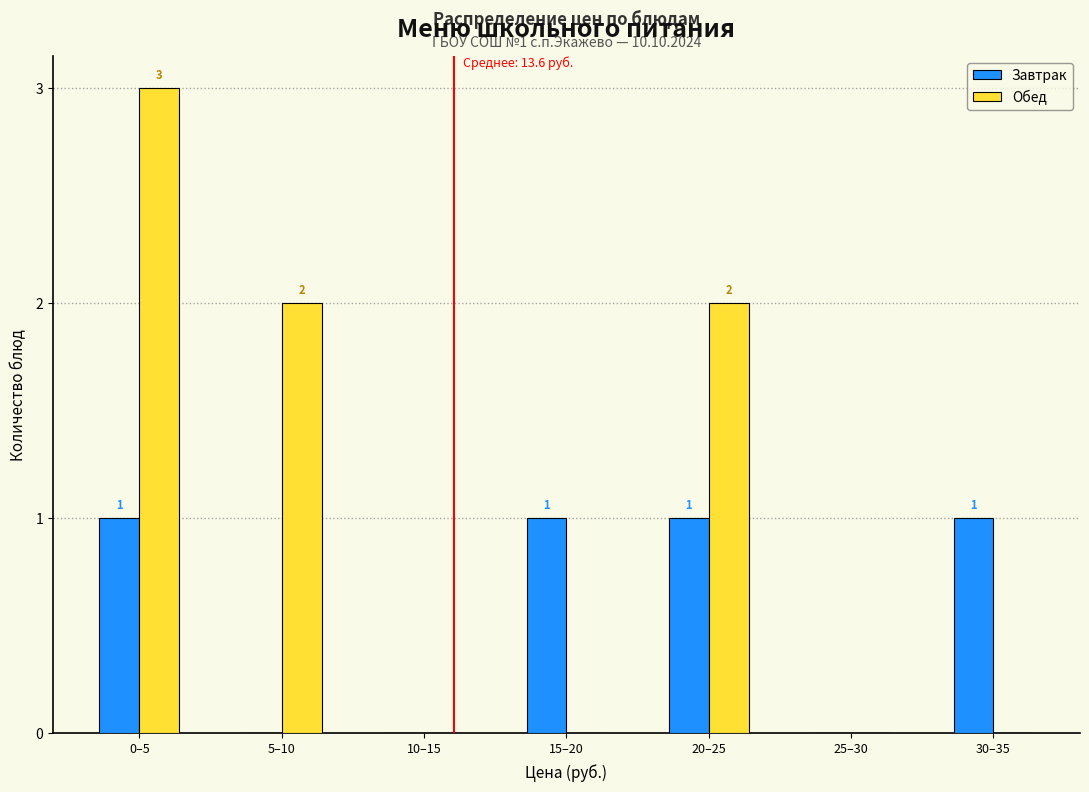

Reading left to right, extract all data points from this chart.

Завтрак: 0–5=1	5–10=0	10–15=0	15–20=1	20–25=1	25–30=0	30–35=1
Обед: 0–5=3	5–10=2	10–15=0	15–20=0	20–25=2	25–30=0	30–35=0